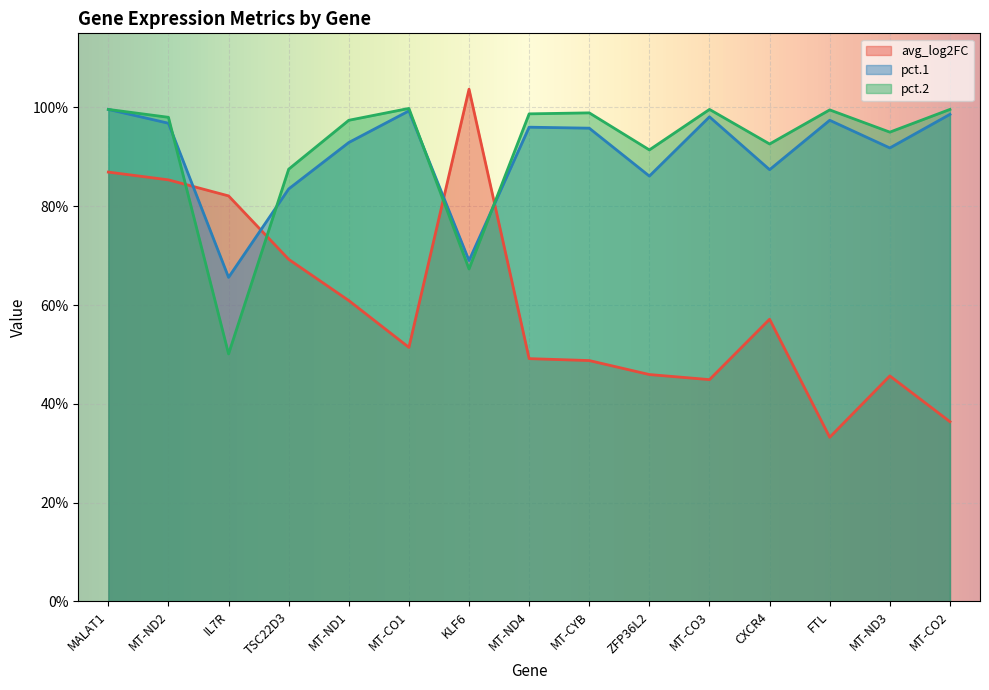

Reading left to right, transcribe all the data shown in this chart.

avg_log2FC: MALAT1=0.9	MT-ND2=0.9	IL7R=0.8	TSC22D3=0.7	MT-ND1=0.6	MT-CO1=0.5	KLF6=1.0	MT-ND4=0.5	MT-CYB=0.5	ZFP36L2=0.5	MT-CO3=0.4	CXCR4=0.6	FTL=0.3	MT-ND3=0.5	MT-CO2=0.4
pct.1: MALAT1=1.0	MT-ND2=1.0	IL7R=0.7	TSC22D3=0.8	MT-ND1=0.9	MT-CO1=1.0	KLF6=0.7	MT-ND4=1.0	MT-CYB=1.0	ZFP36L2=0.9	MT-CO3=1.0	CXCR4=0.9	FTL=1.0	MT-ND3=0.9	MT-CO2=1.0
pct.2: MALAT1=1.0	MT-ND2=1.0	IL7R=0.5	TSC22D3=0.9	MT-ND1=1.0	MT-CO1=1.0	KLF6=0.7	MT-ND4=1.0	MT-CYB=1.0	ZFP36L2=0.9	MT-CO3=1.0	CXCR4=0.9	FTL=1.0	MT-ND3=0.9	MT-CO2=1.0